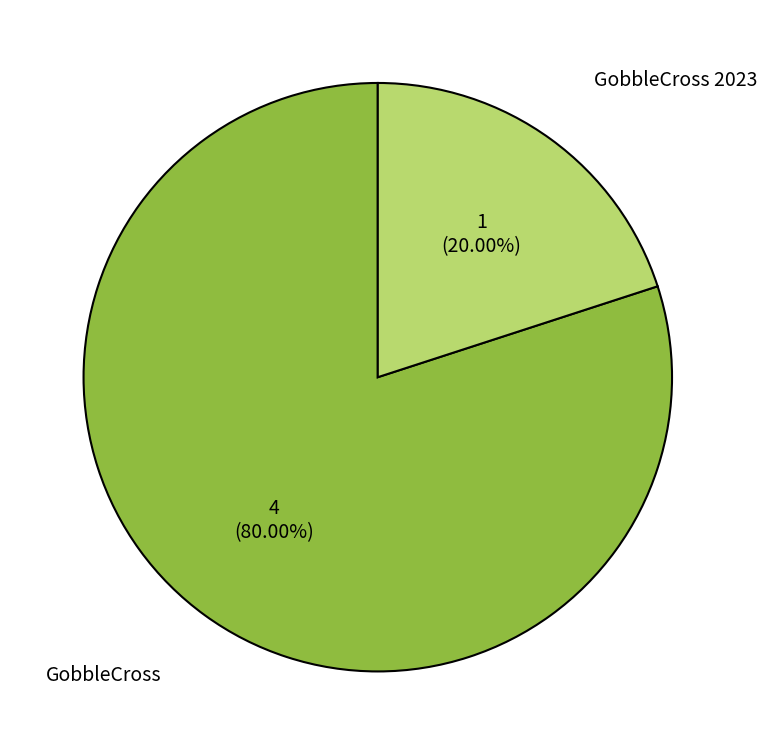

To the nearest percent, what percentage of the pie is GobbleCross 2023?

20%